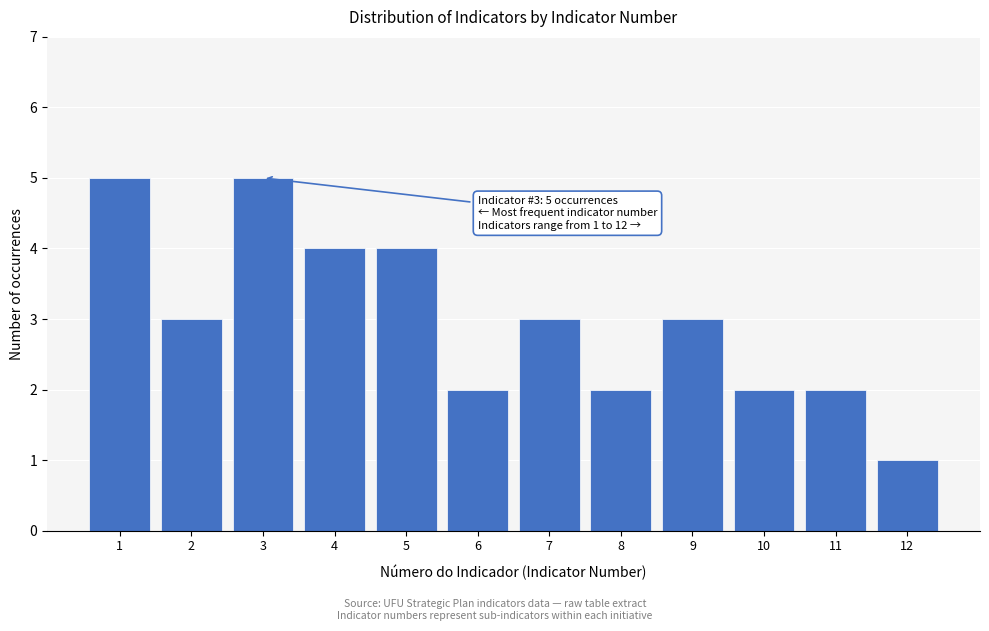

Reading right to left, transcribe all the data shown in this chart.

12=1	11=2	10=2	9=3	8=2	7=3	6=2	5=4	4=4	3=5	2=3	1=5